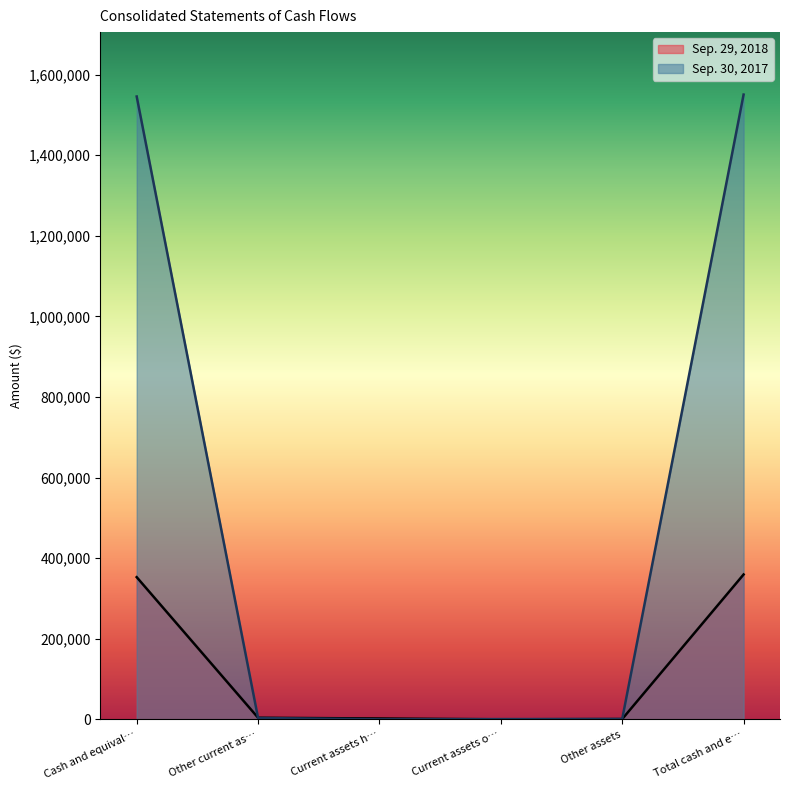

Read the Sep. 30, 2017 value at Other assets, to the nearest 50.

850